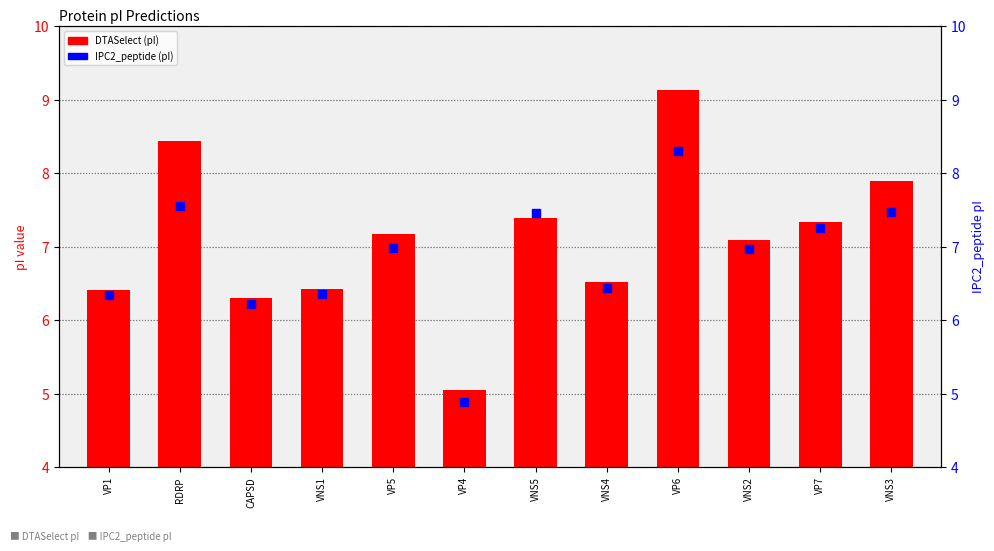

Which series contains the lowest Y value?

IPC2_peptide